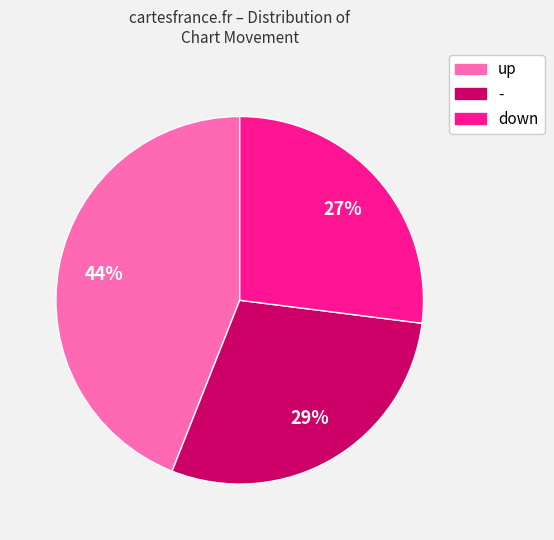

How many slices are in this pie chart?

3